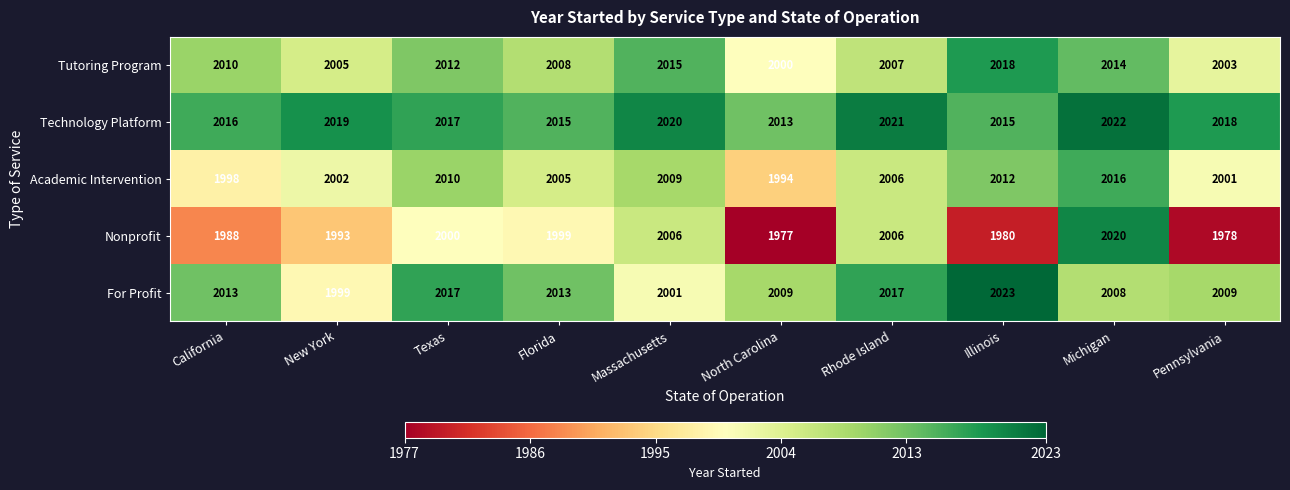

Where is Nonprofit nearest to the value 1998?

Florida